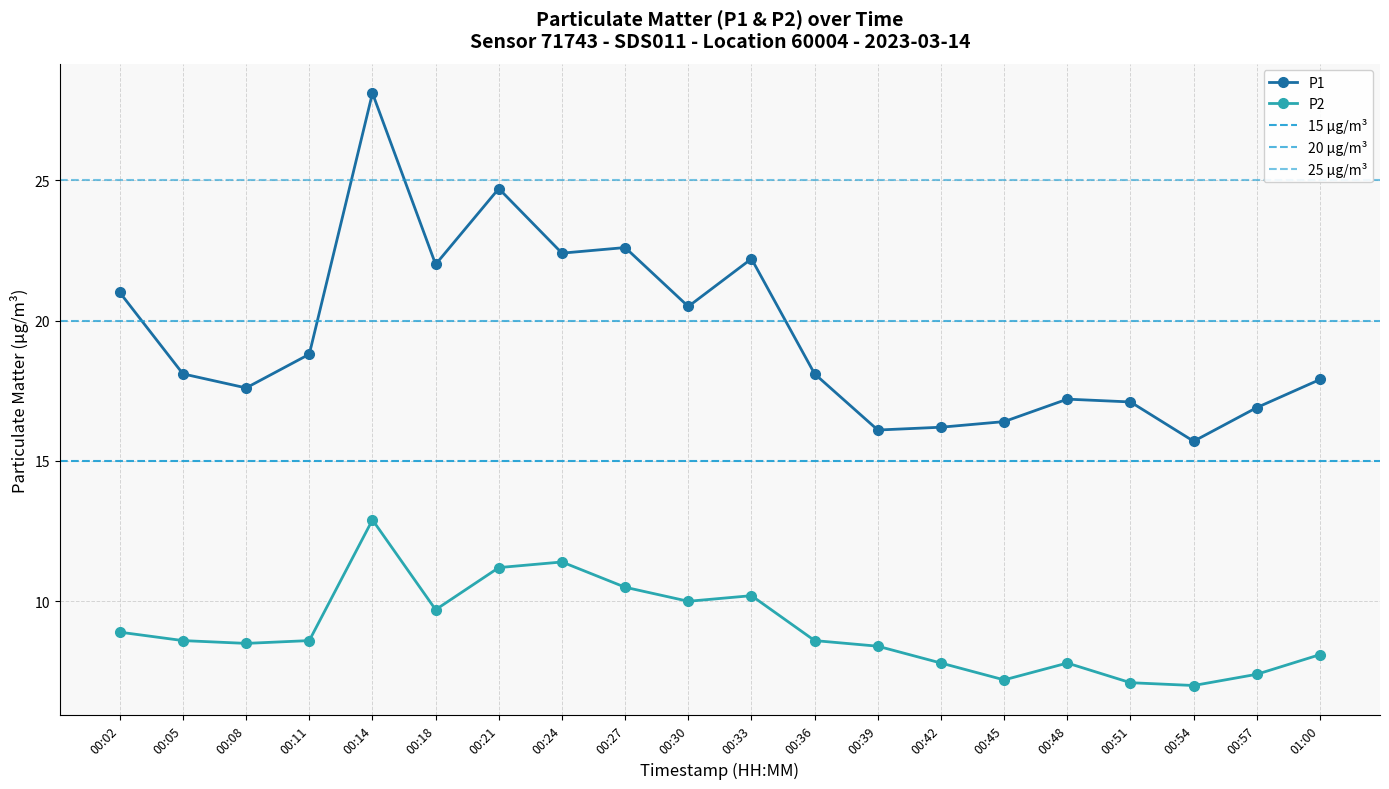

True or false: P2 and P1 cross at least once.

False